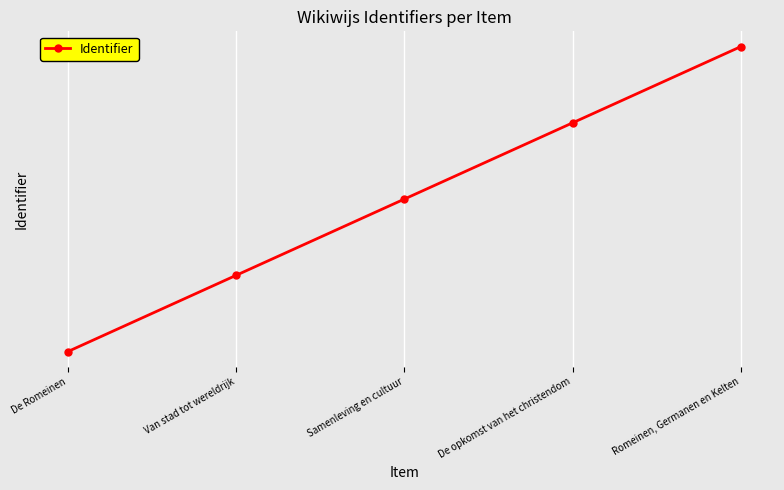

Does the chart have visible grid lines?

Yes